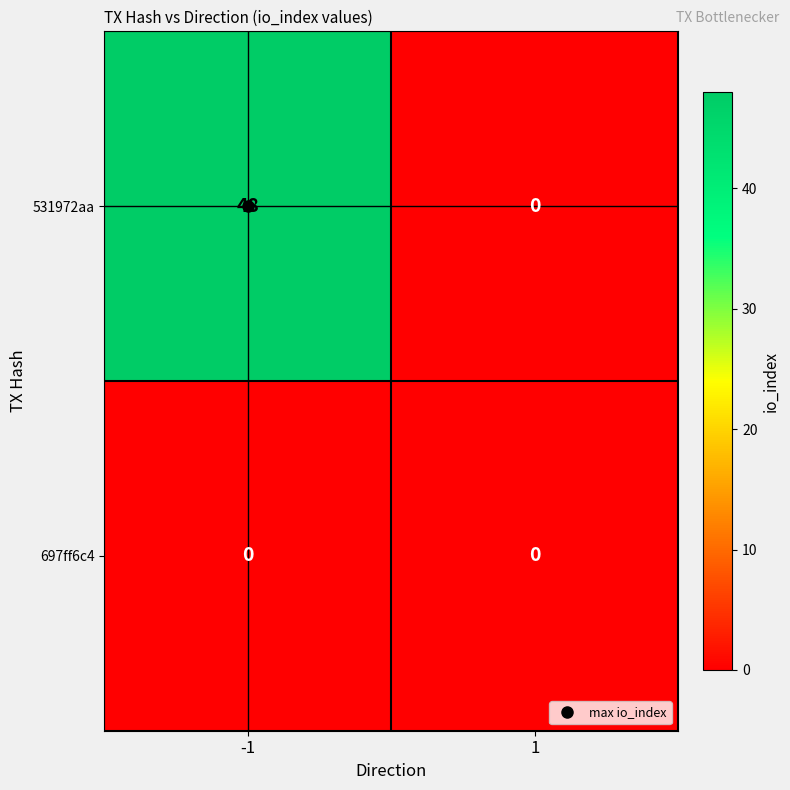

What is the maximum value for 531972aa?

48